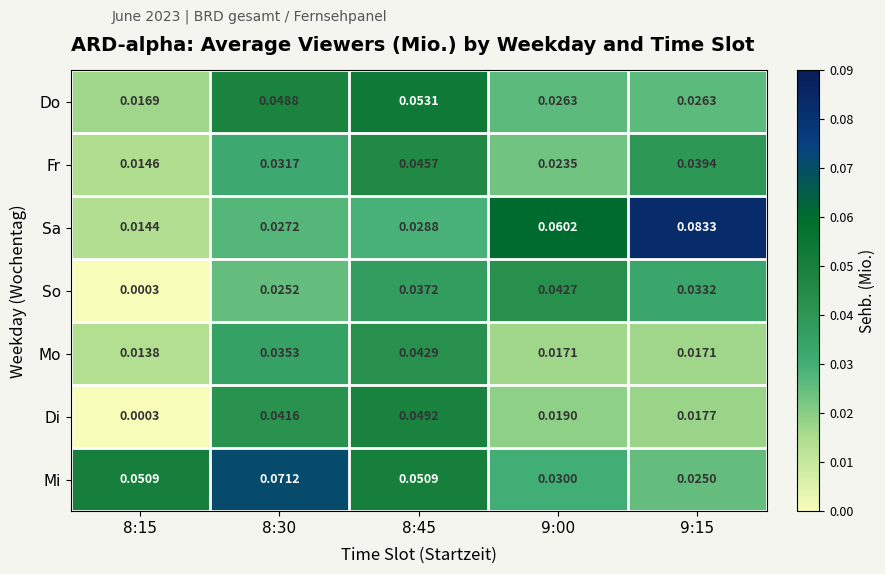

Is the value of Di at 8:30 greater than the value of Mi at 9:15?

Yes